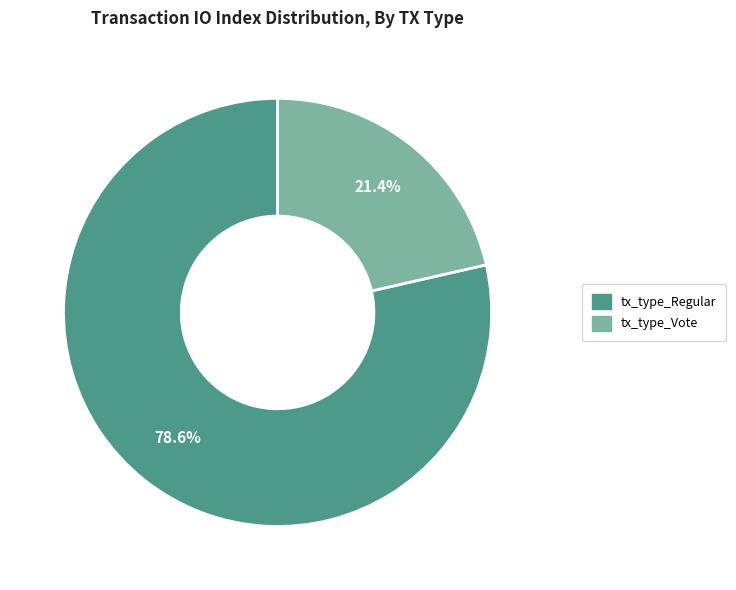

What portion of the pie excludes tx_type_Vote?

78.6%